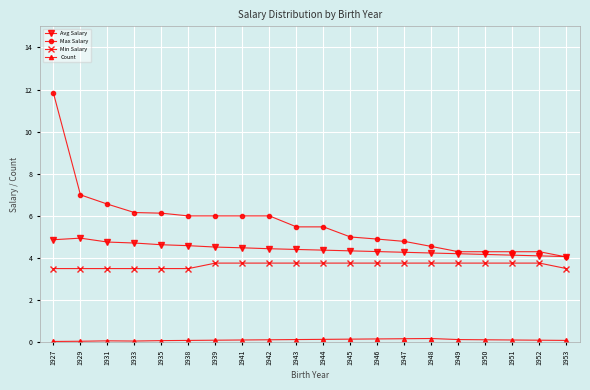

At 1927, list the series in order from largest to smallest.

Max Salary, Avg Salary, Min Salary, Count